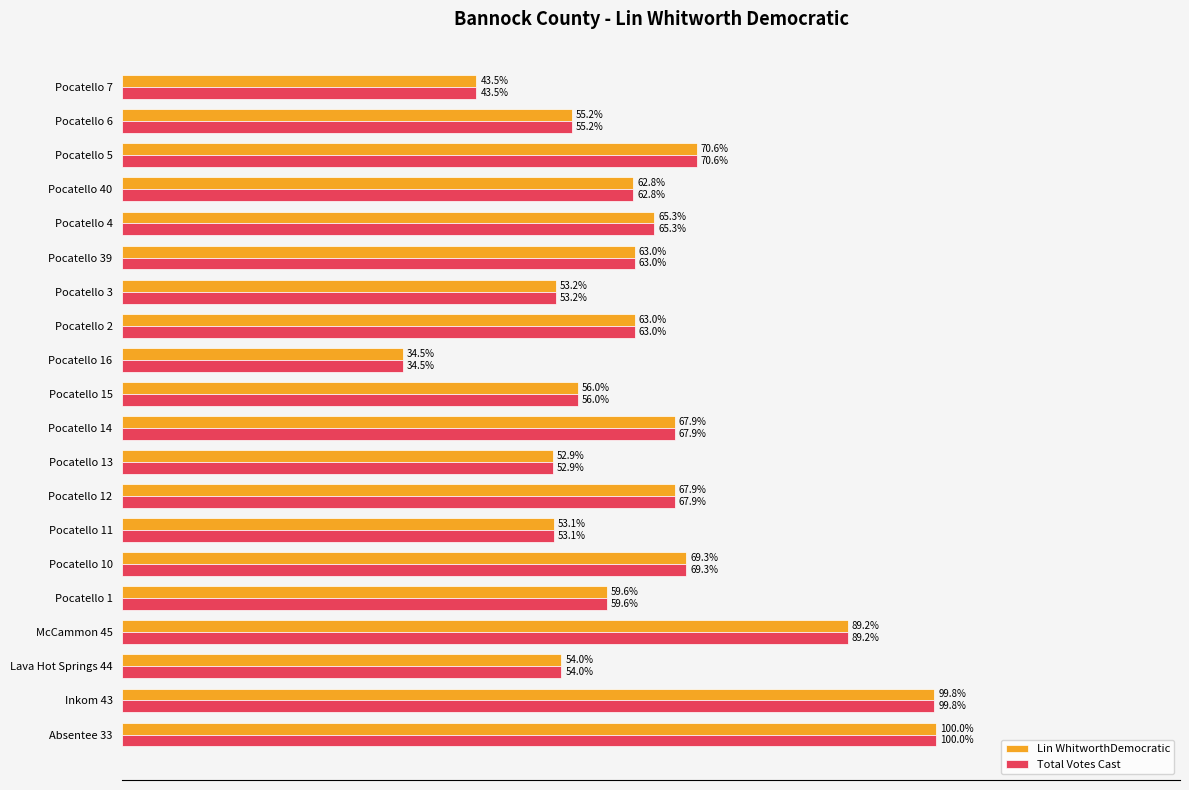

Is the value of Total Votes Cast at Pocatello 6 greater than the value of Lin WhitworthDemocratic at Pocatello 10?

No